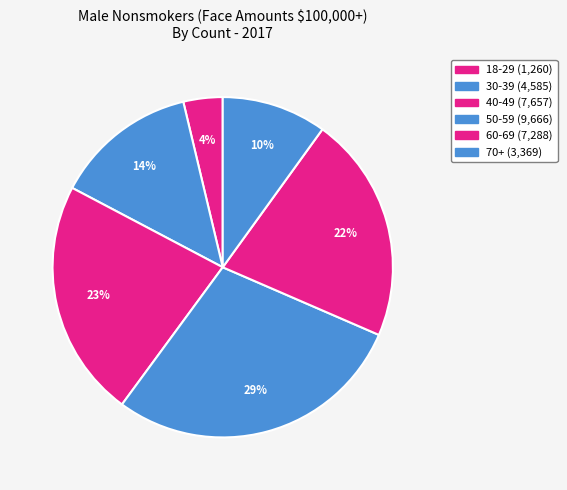

Is the sum of 70+ and 18-29 greater than half?

No